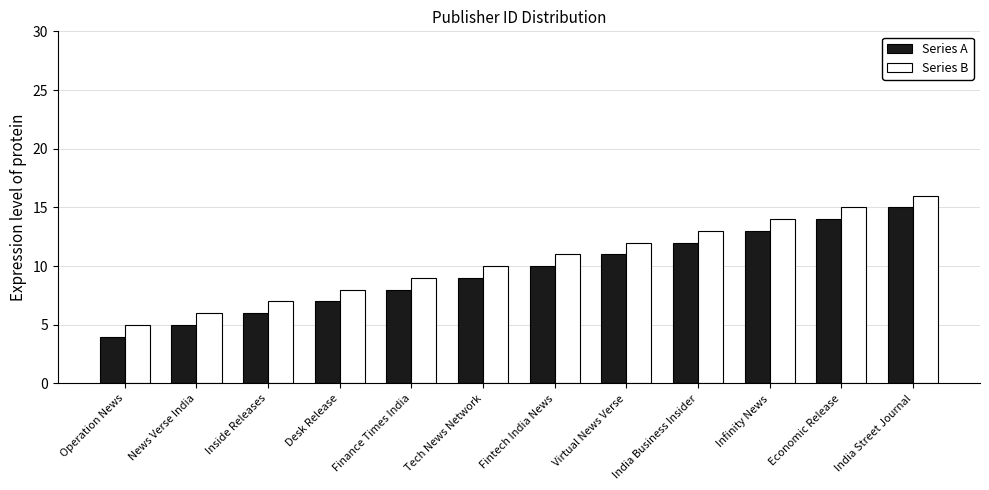

What is the minimum value shown in the chart?

4